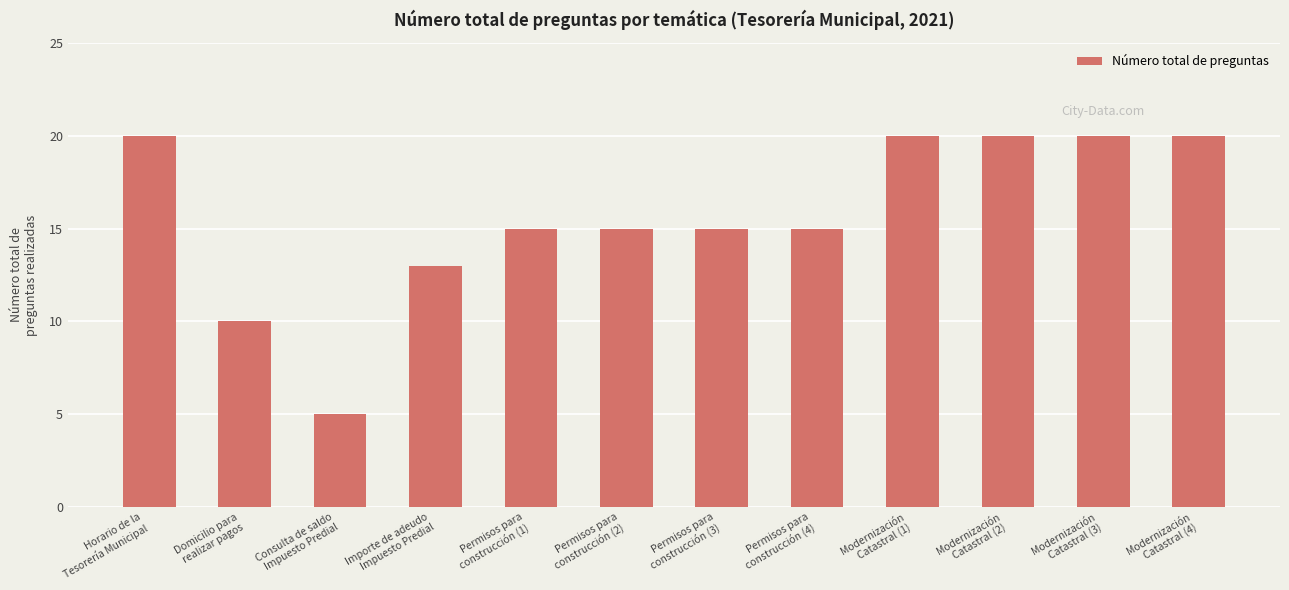

What is the change in value from Domicilio para
realizar pagos to Modernización
Catastral (2)?

+10